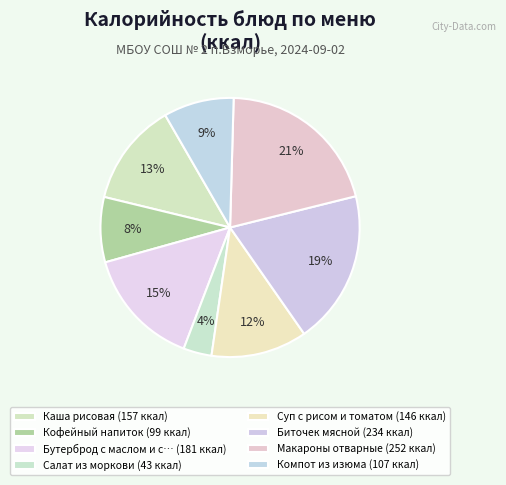

Which category has the biggest portion of the pie?

Макароны отварные